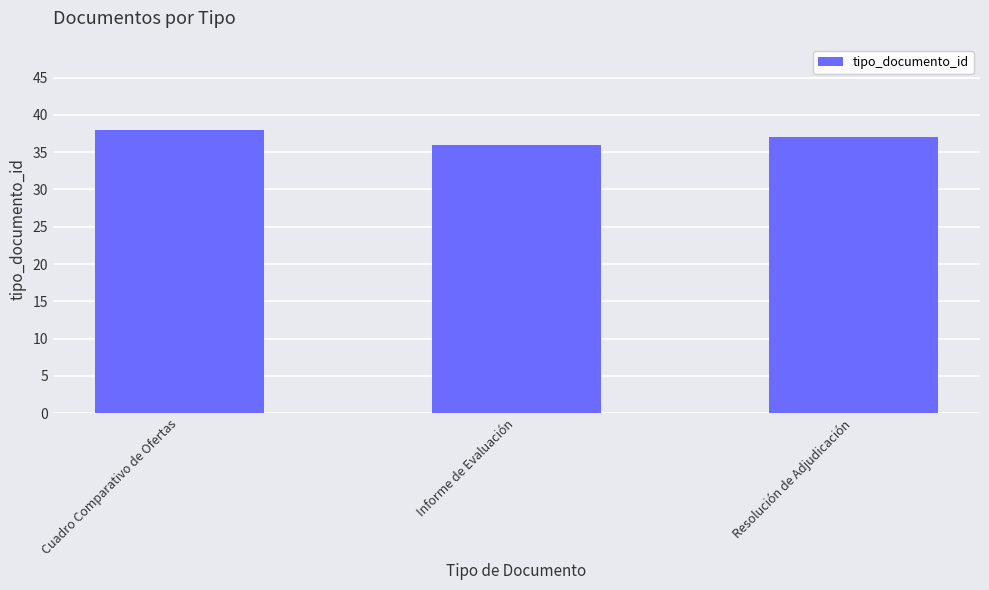

What is the difference between the values at Cuadro Comparativo de Ofertas and Informe de Evaluación?

2